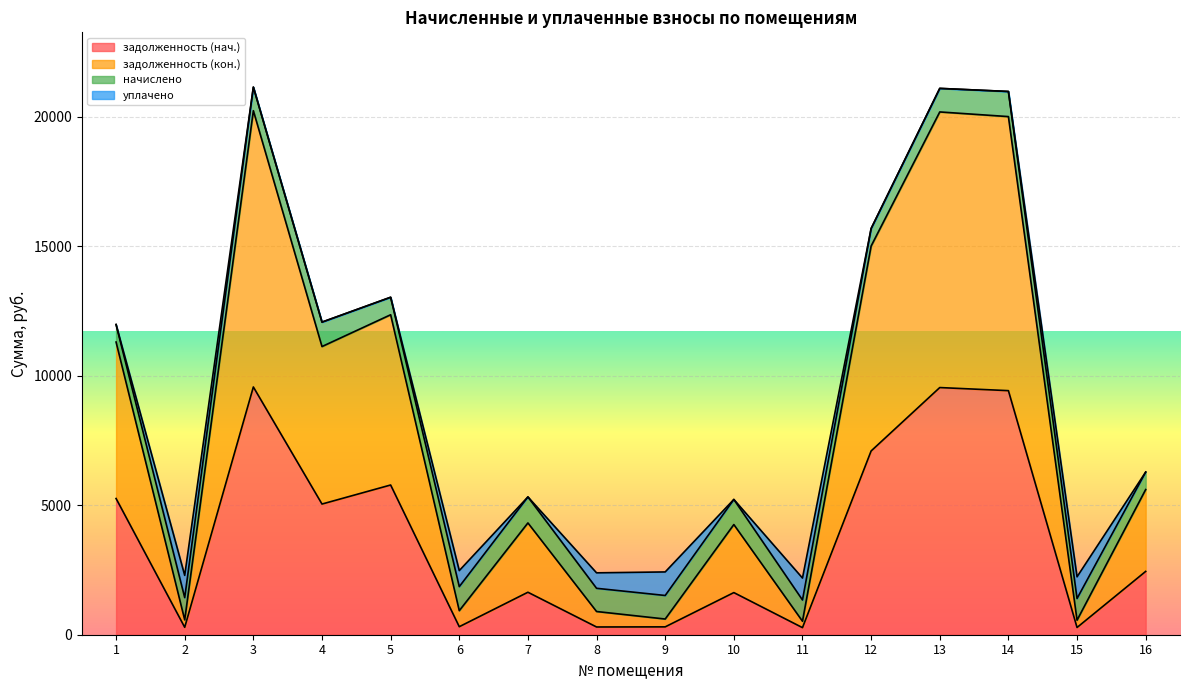

What is the value of the задолженность (нач.) point at the 9th from the left?

303.1